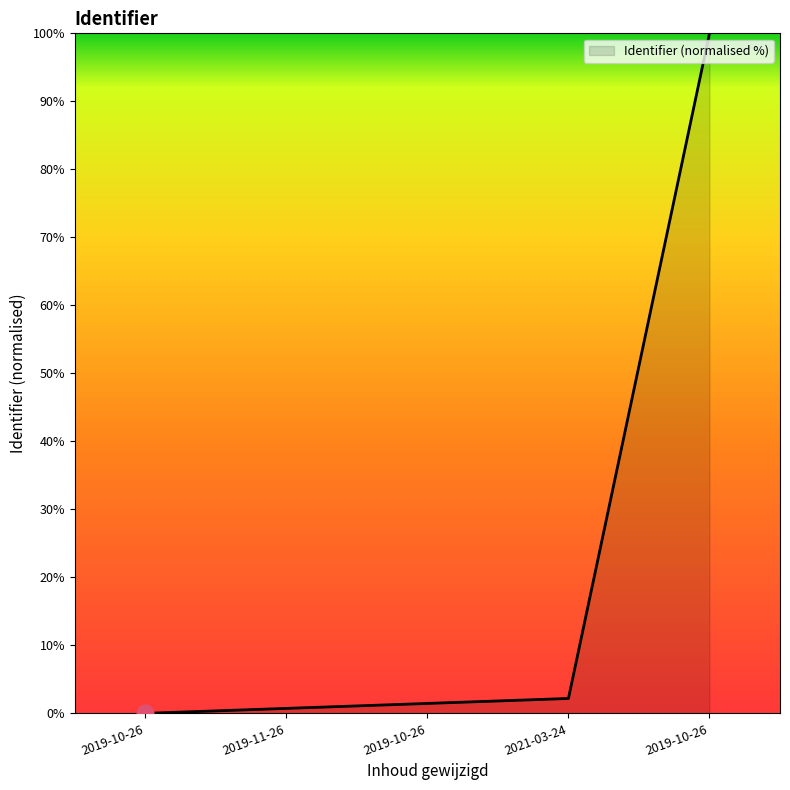

Rank the categories by value from lowest to highest.

2019-10-26, 2019-11-26, 2019-10-26, 2021-03-24, 2019-10-26